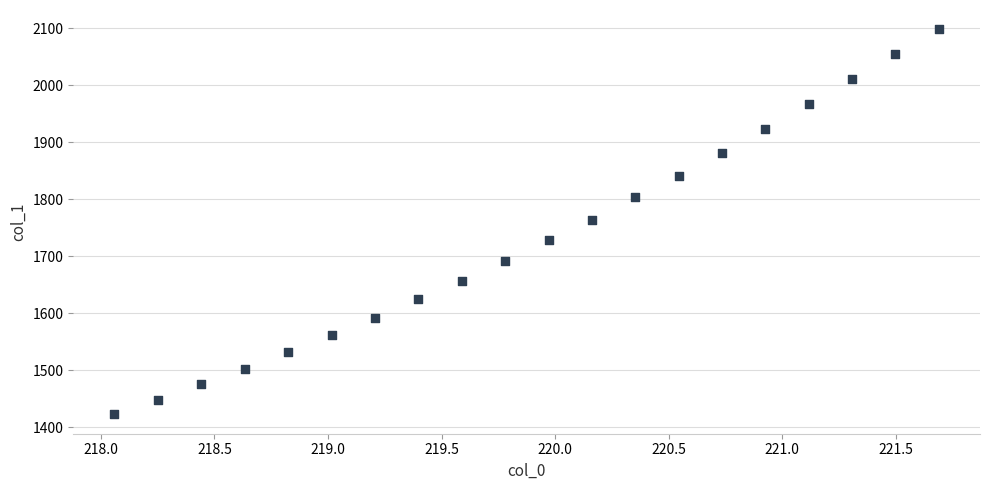

What is the range of Y values (max minus min)?

675.5